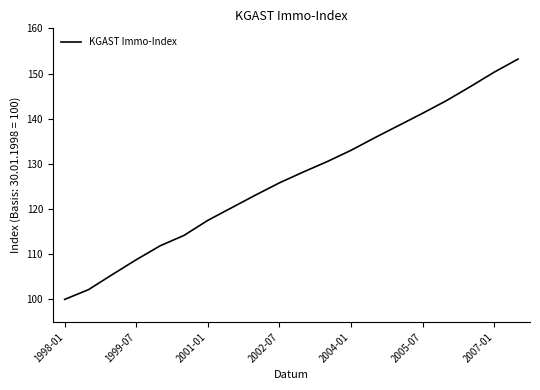

What is the minimum value shown in the chart?

100.0